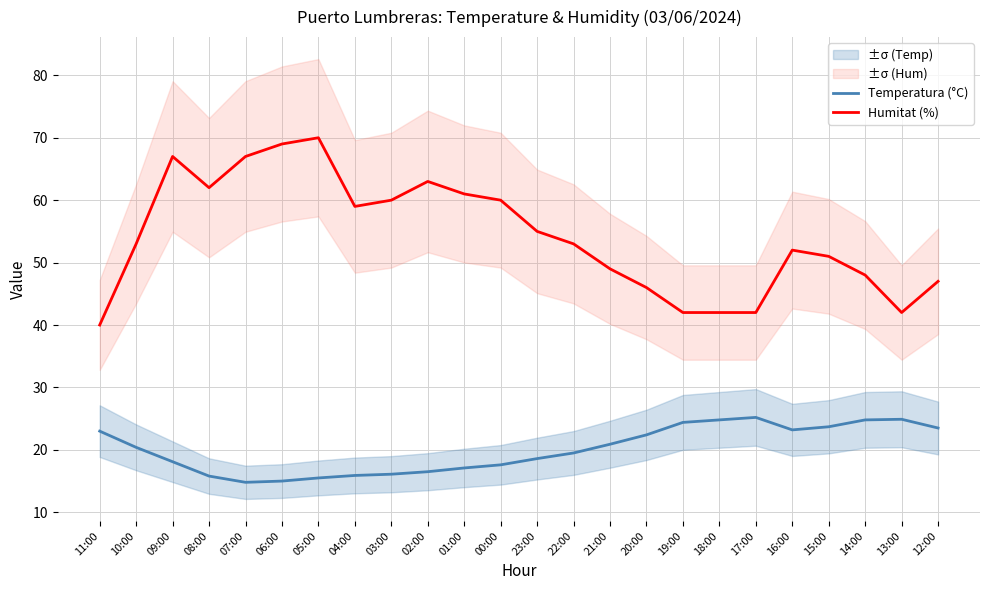

Which series changed the most between 09:00 and 04:00?

Humitat (%)